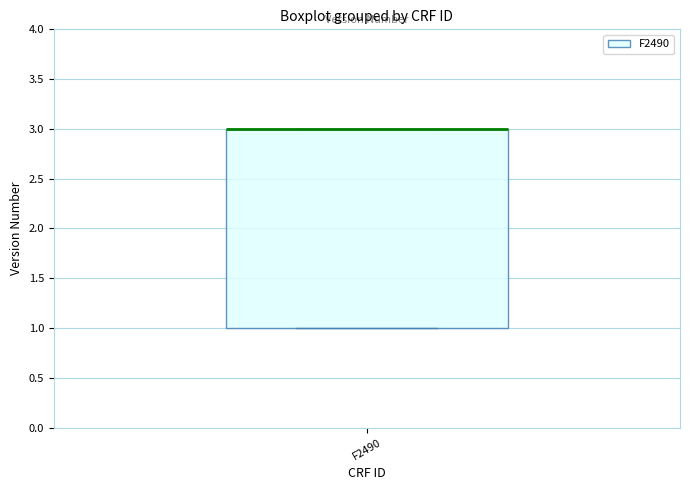

Read this box plot against the y-axis: the position of the median line, the range covered by the box, and the ends of both whiskers. The values are not printed on the chart, so give them approximately, as read against the axis.

median 3 (drawn on the box's upper edge), box 1 to 3, whiskers 1 to 3